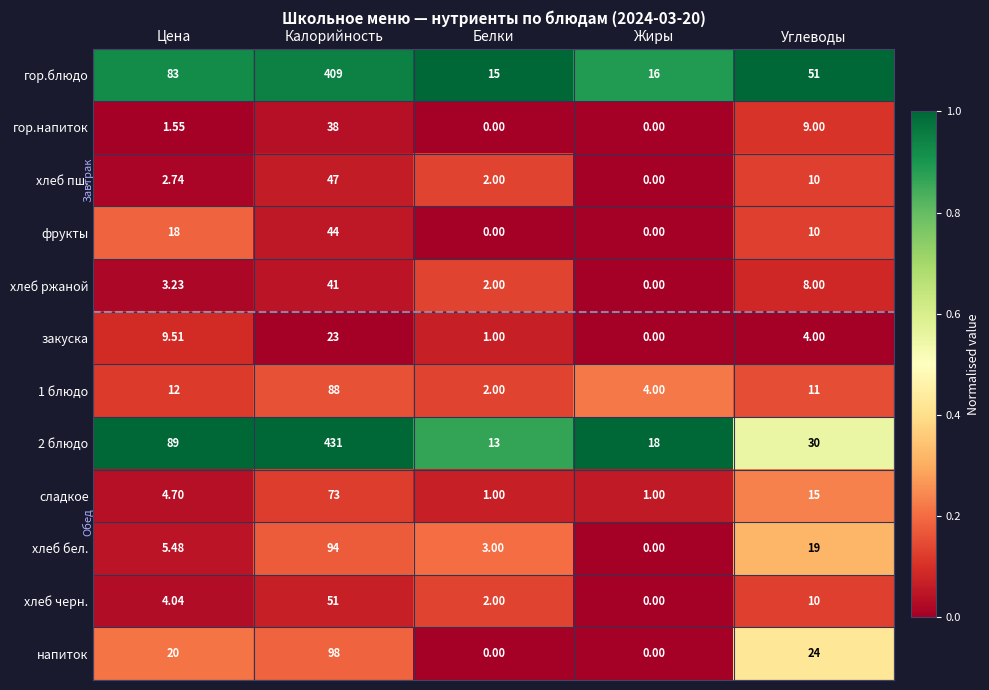

At which category is the sum across all series the highest?

Калорийность